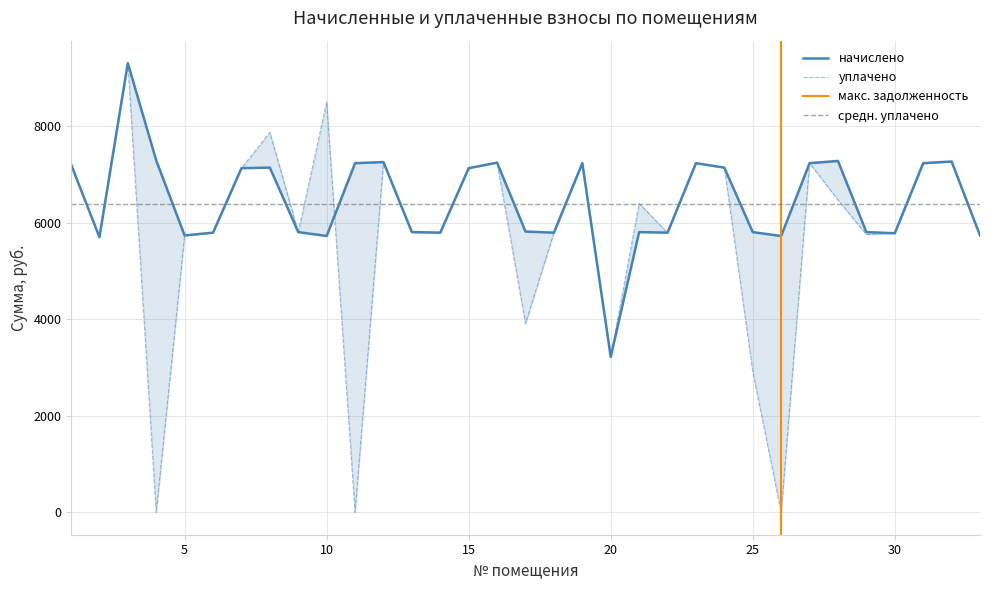

Which series changed the most between 11 and 16?

уплачено